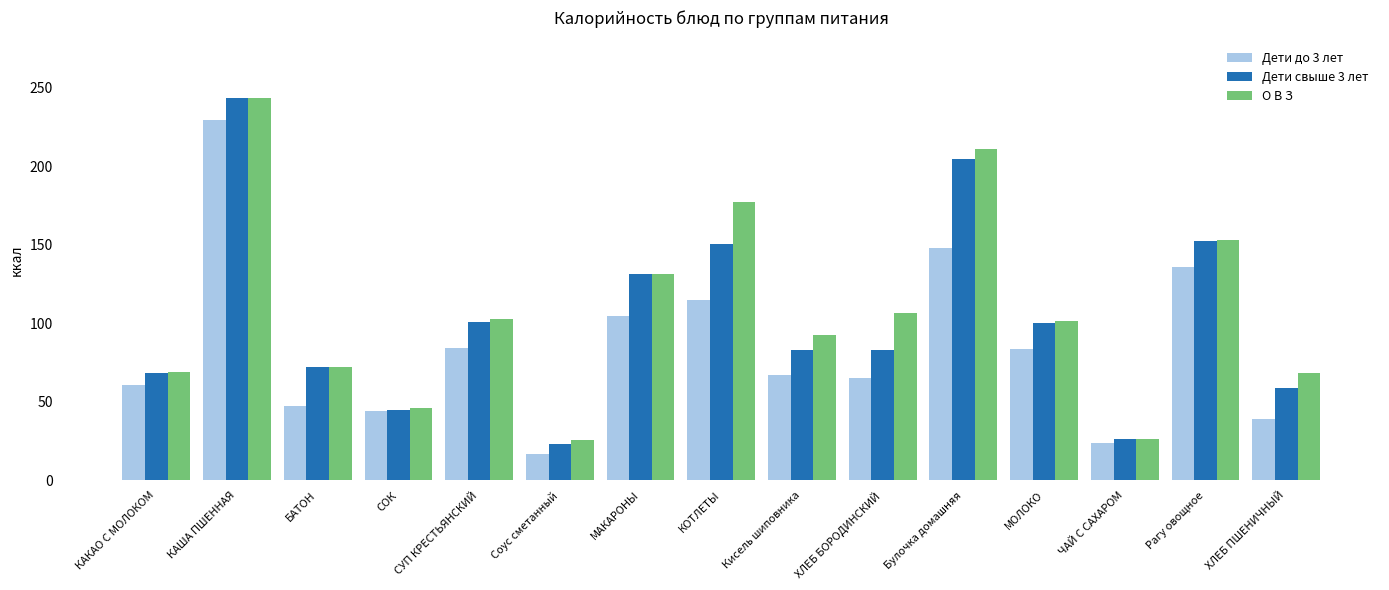

What is the approximate value of Дети до 3 лет at МОЛОКО?

83.9